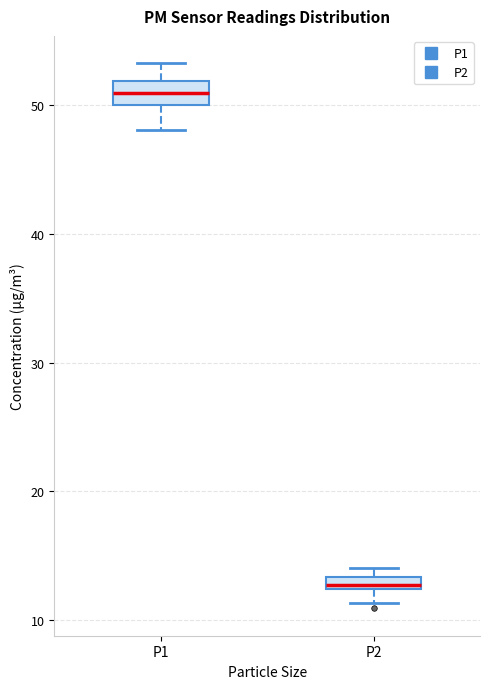

Which box's median line is the highest?

P1